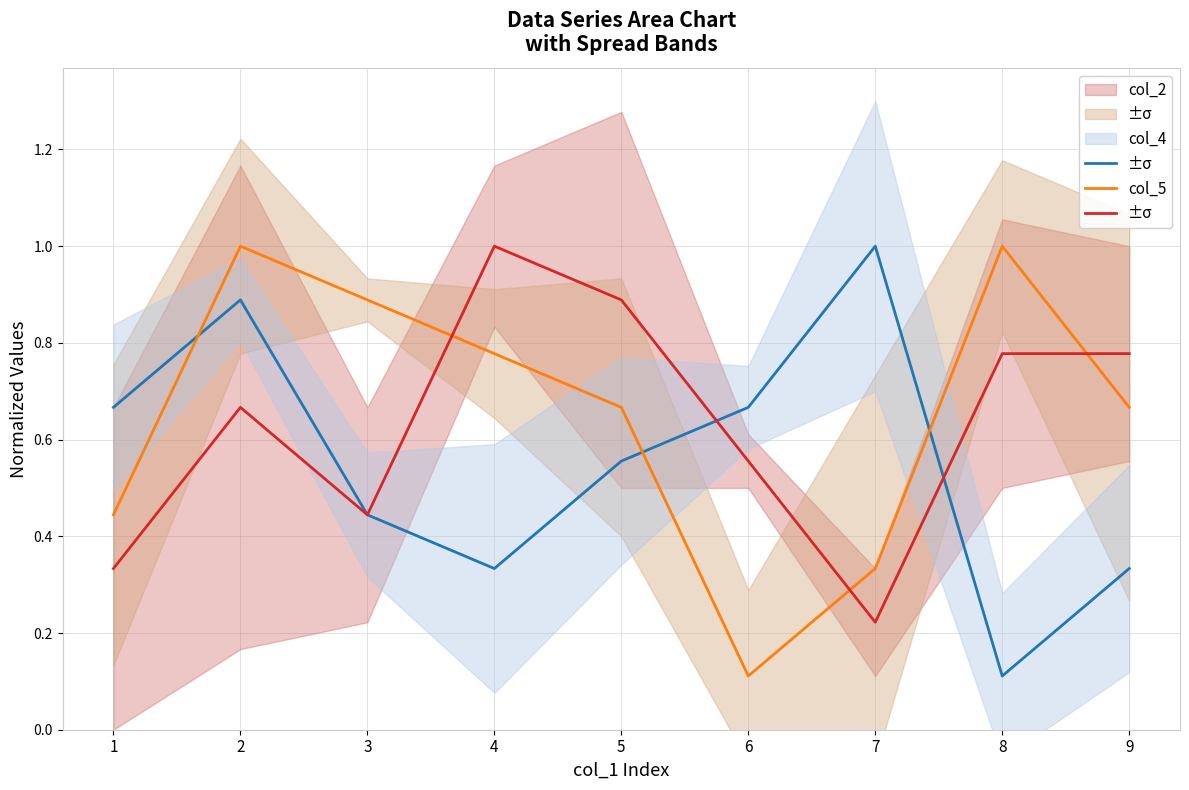

What is the difference between the second highest and minimum values in the Series col_5 series?

0.7